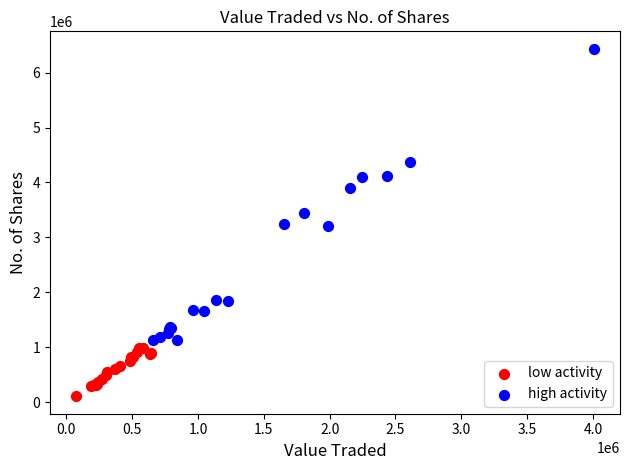

Which series contains the lowest Y value?

low activity